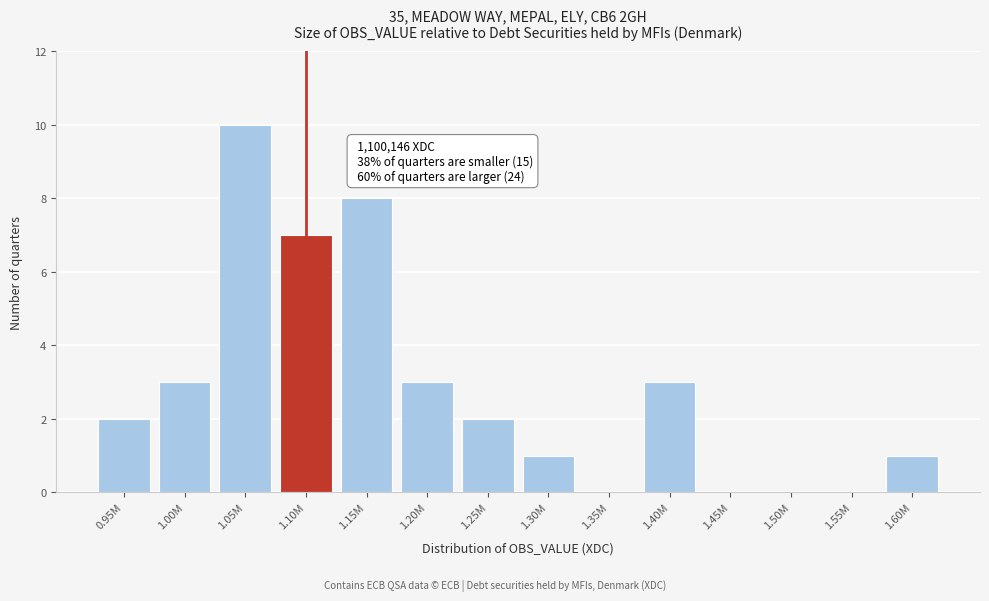

Reading left to right, extract all data points from this chart.

0.95M=2	1.00M=3	1.05M=10	1.10M=7	1.15M=8	1.20M=3	1.25M=2	1.30M=1	1.35M=0	1.40M=3	1.45M=0	1.50M=0	1.55M=0	1.60M=1